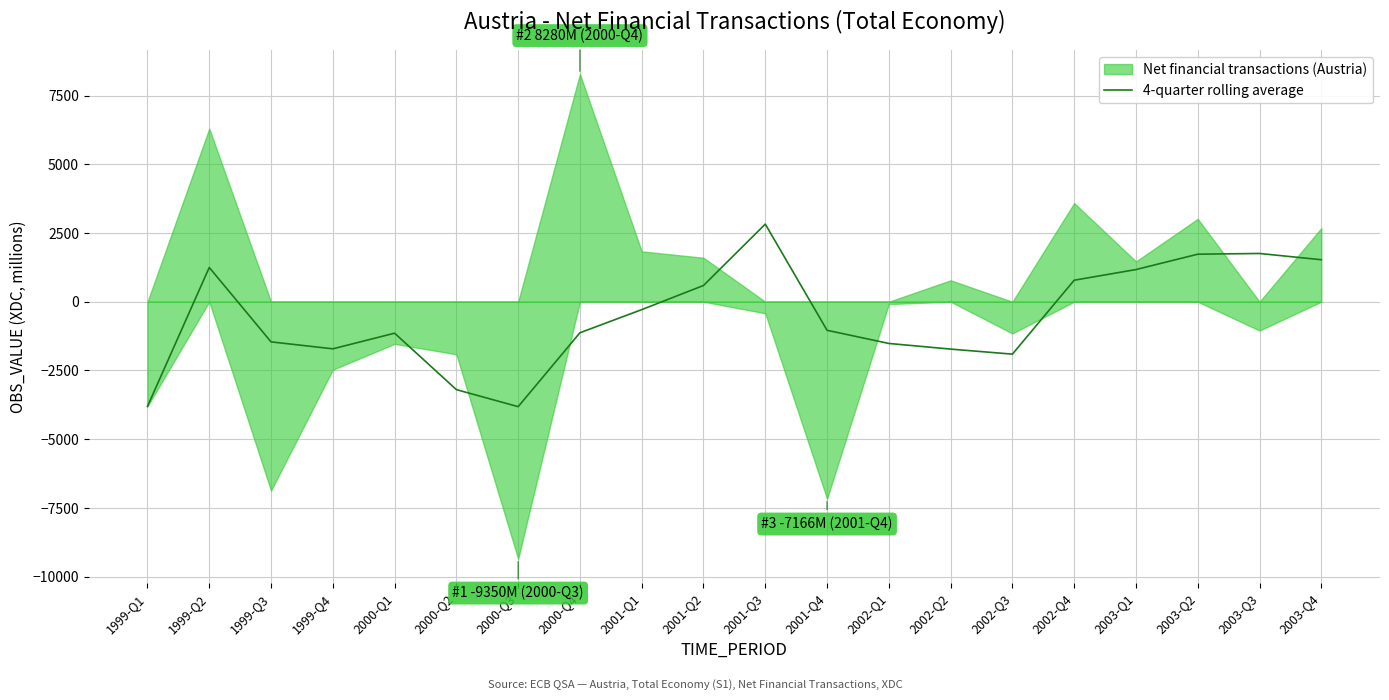

At which label does 4-quarter rolling average reach its peak?

2001-Q3